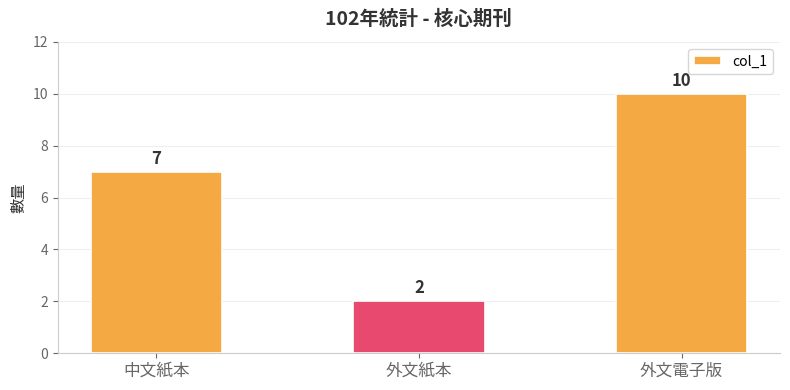

Reading left to right, what are all the values shown in this chart?

7	2	10